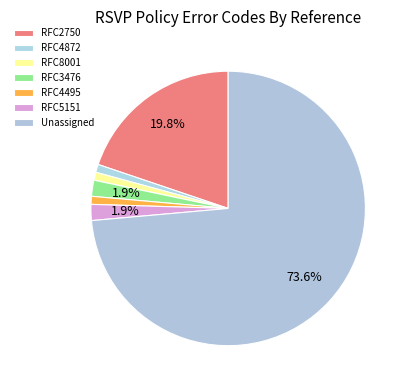

Is there any slice that represents more than half of the pie?

Yes